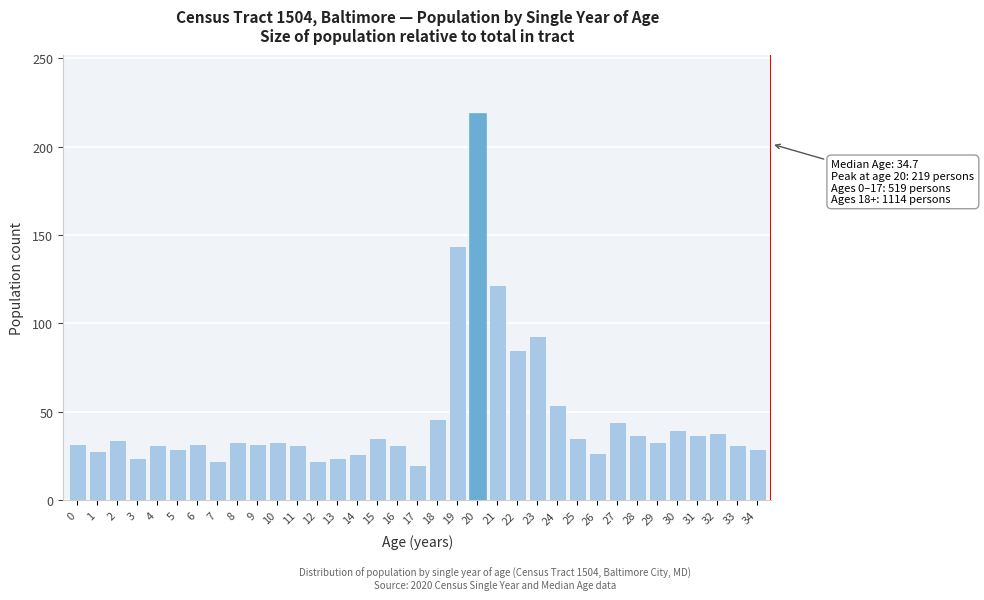

What is the difference between the maximum and second lowest values?

197